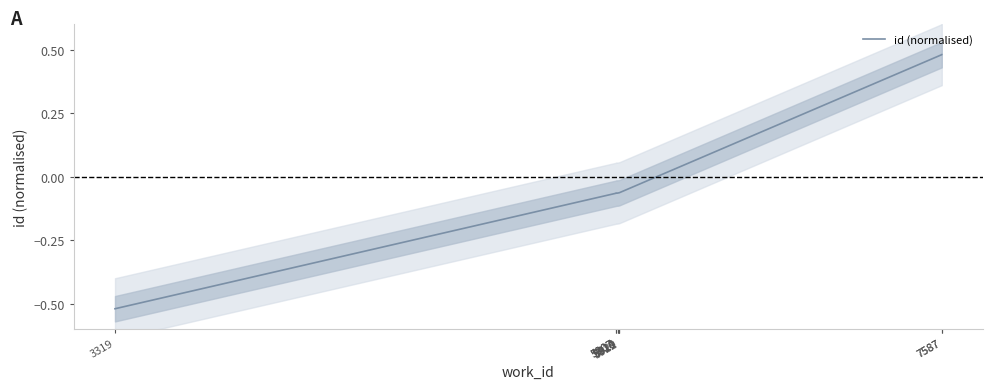

True or false: the data has more than 1 interior local peaks.

False